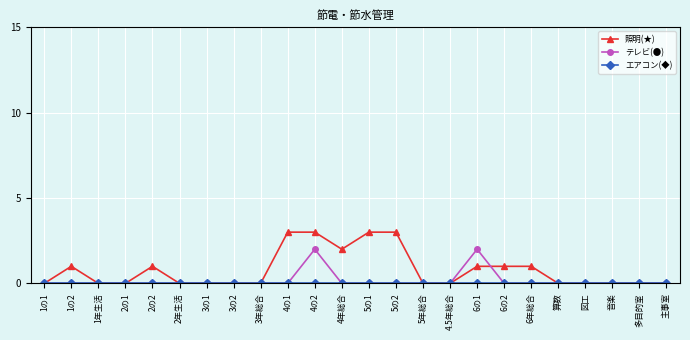

What is the greatest value displayed?

3